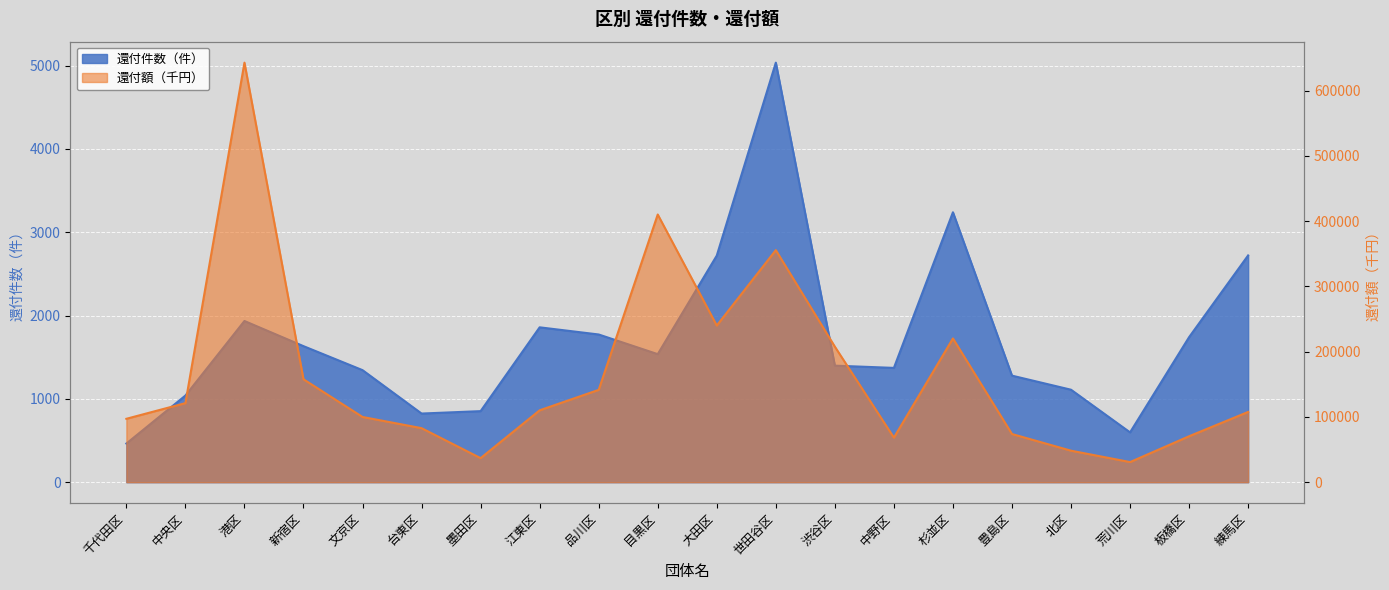

What is the sum of all 還付件数 values?

34480